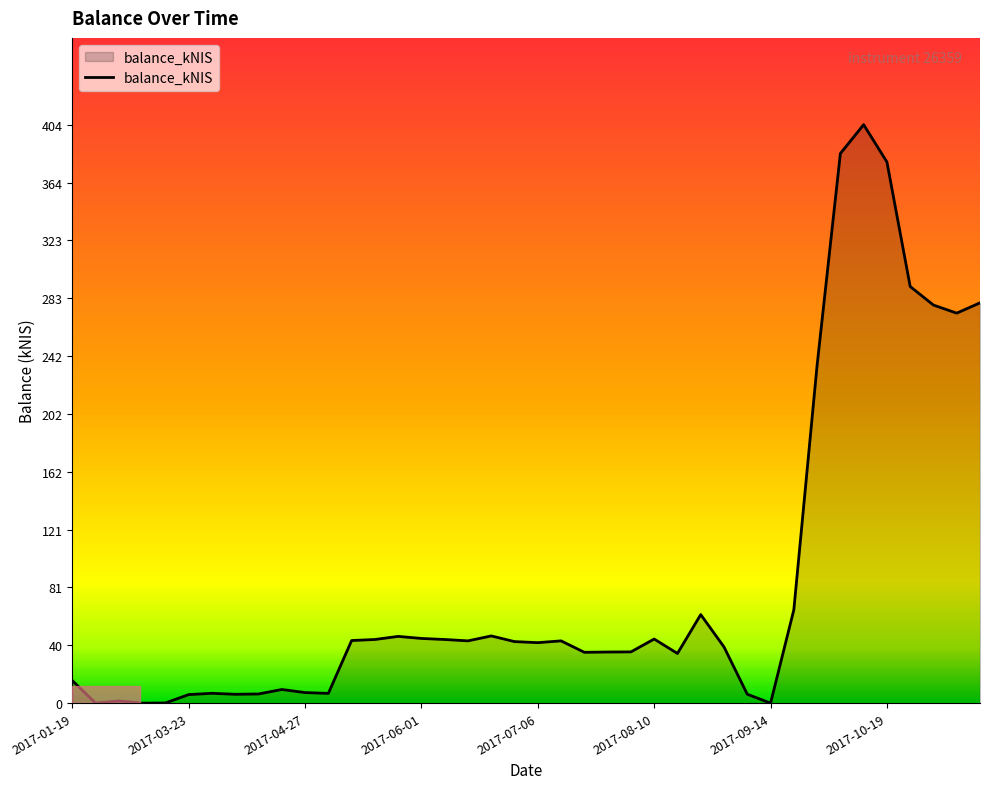

What is the maximum value shown in the chart?

404.0